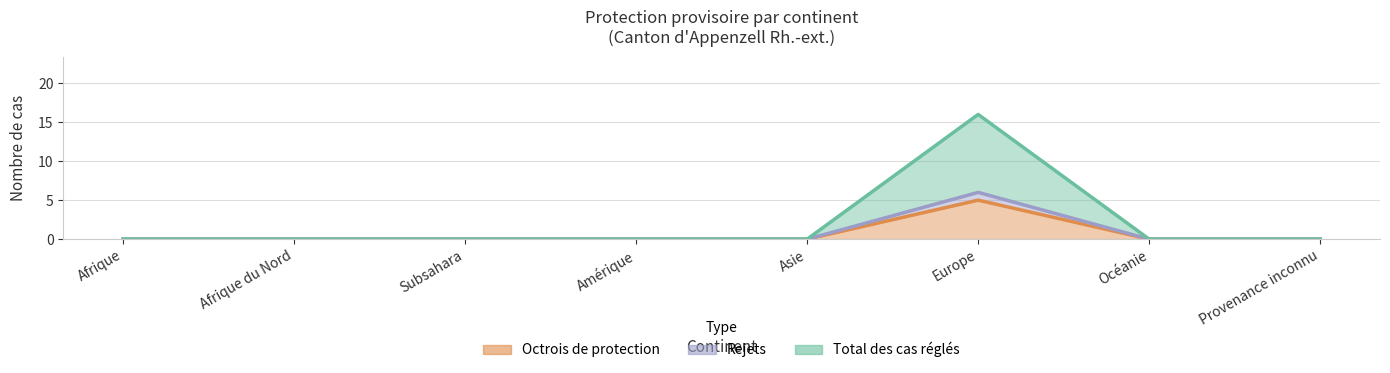

What is the sum of the Octrois de protection values at Afrique and Europe?

5